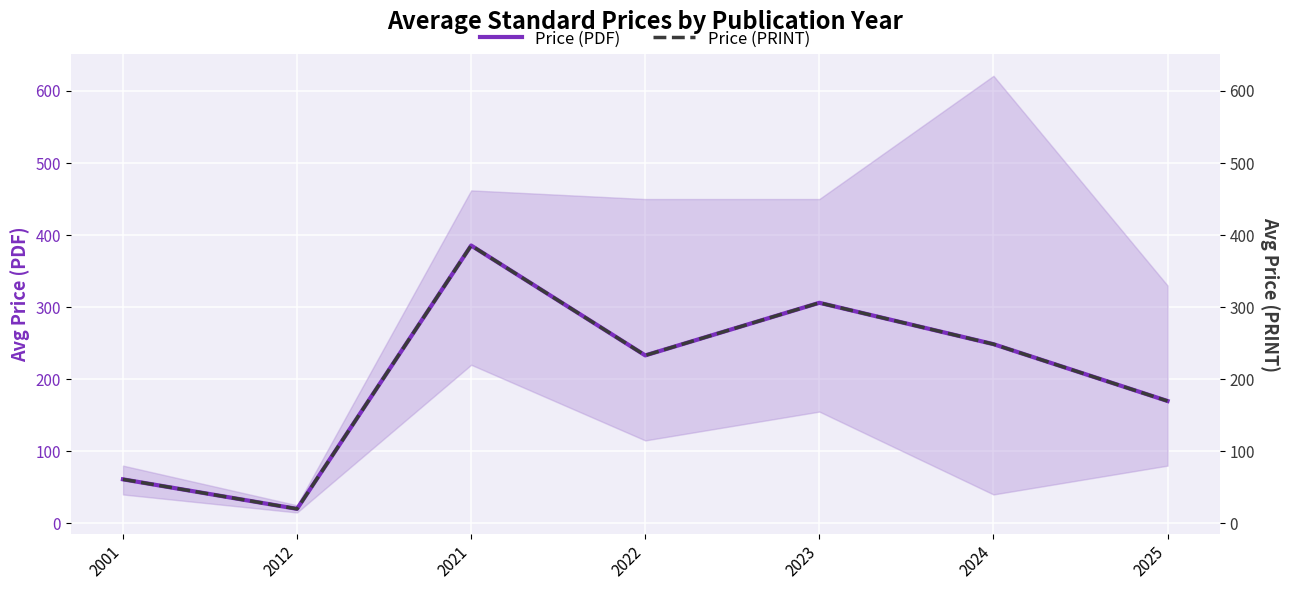

What is the sum of the Price (PDF) values at 2024 and 2012?

268.6